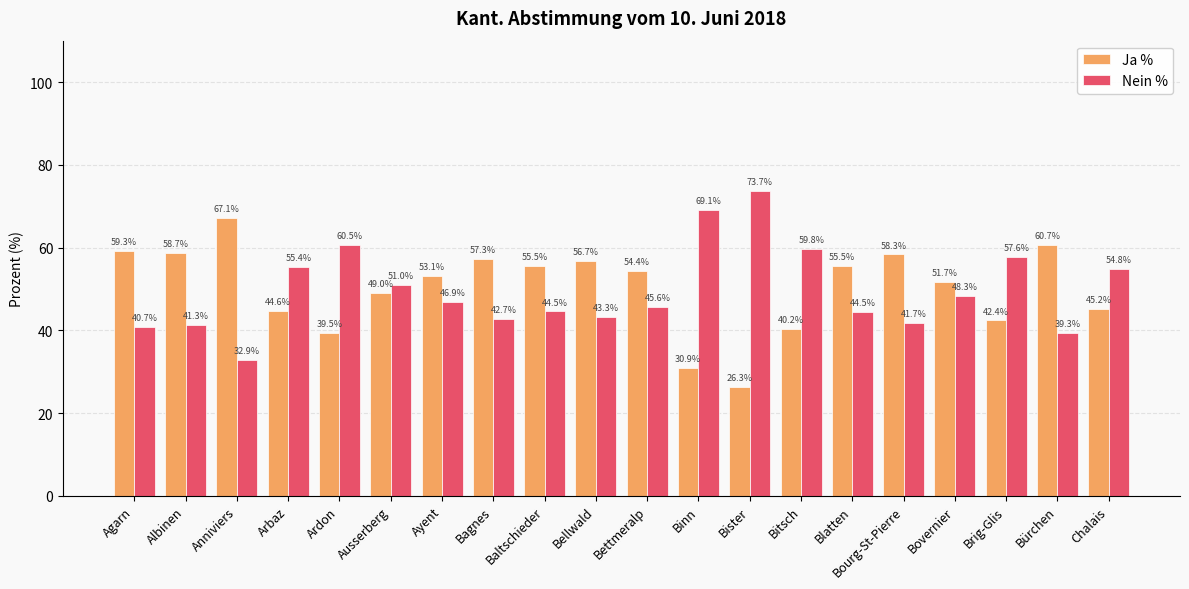

Which series has the largest total across all categories?

Ja %